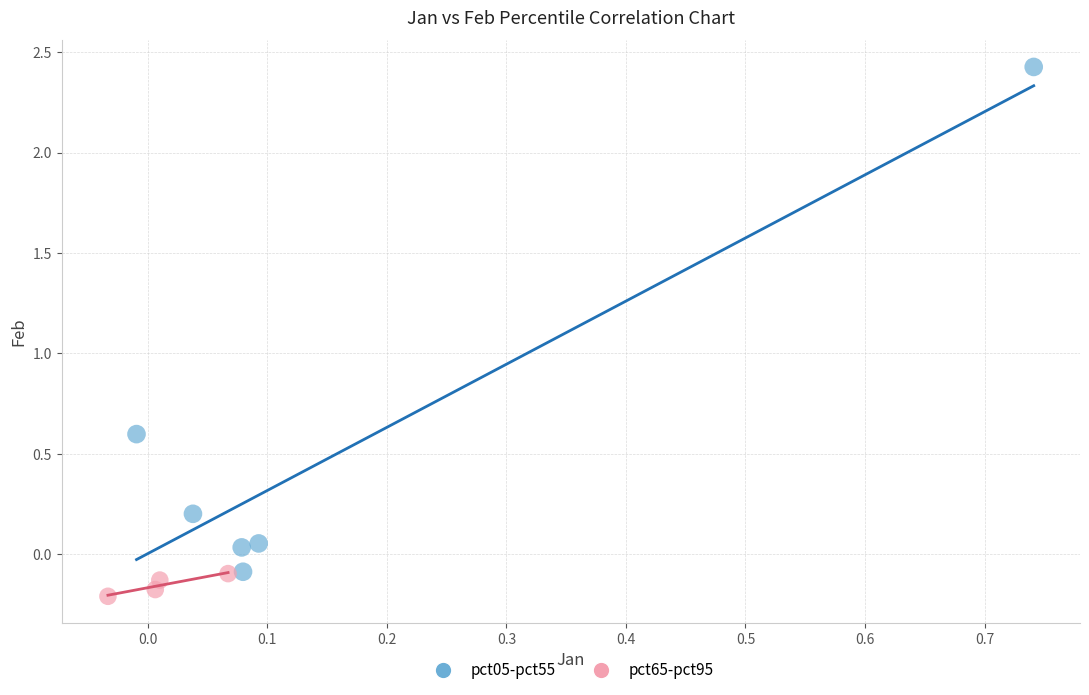

Which series reaches the maximum Y coordinate?

pct05-pct55